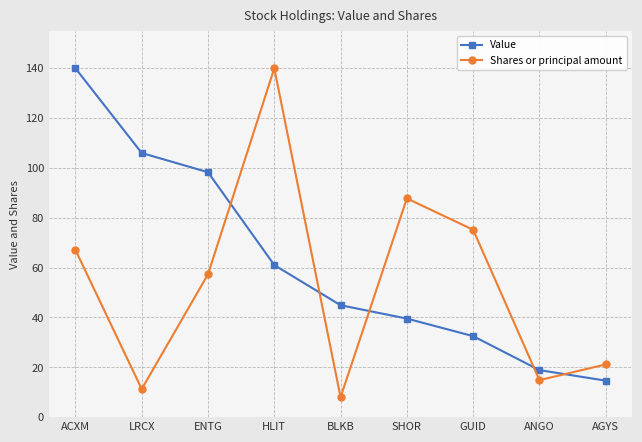

After their last crossing, which series has the higher values: Value or Shares or principal amount?

Shares or principal amount